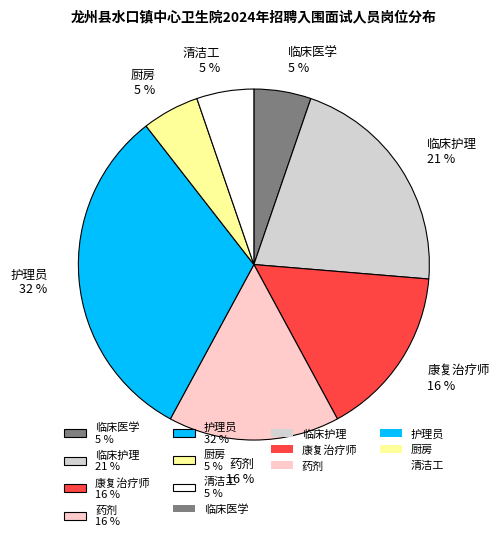

To the nearest percent, what percentage of the pie is 康复治疗师?

16%